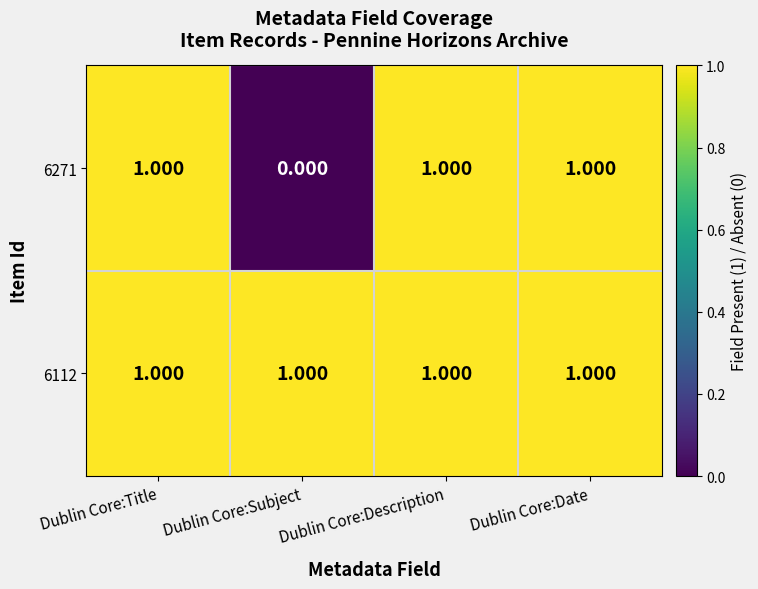

Where is 6271 nearest to the value 0?

Dublin Core:Subject